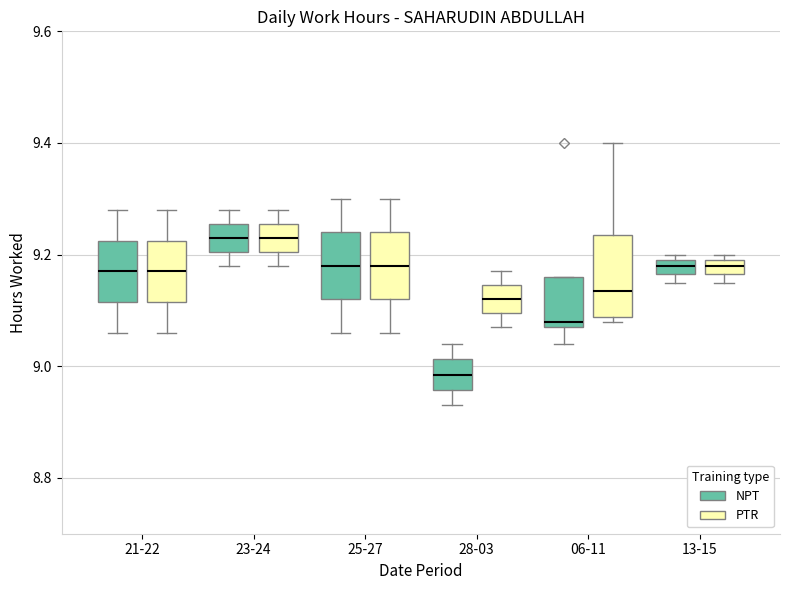

Where does the lower whisker of the box for 06-11 (NPT) end on the y-axis? The values are not printed on the chart, so give them approximately, as read against the axis.

9.04